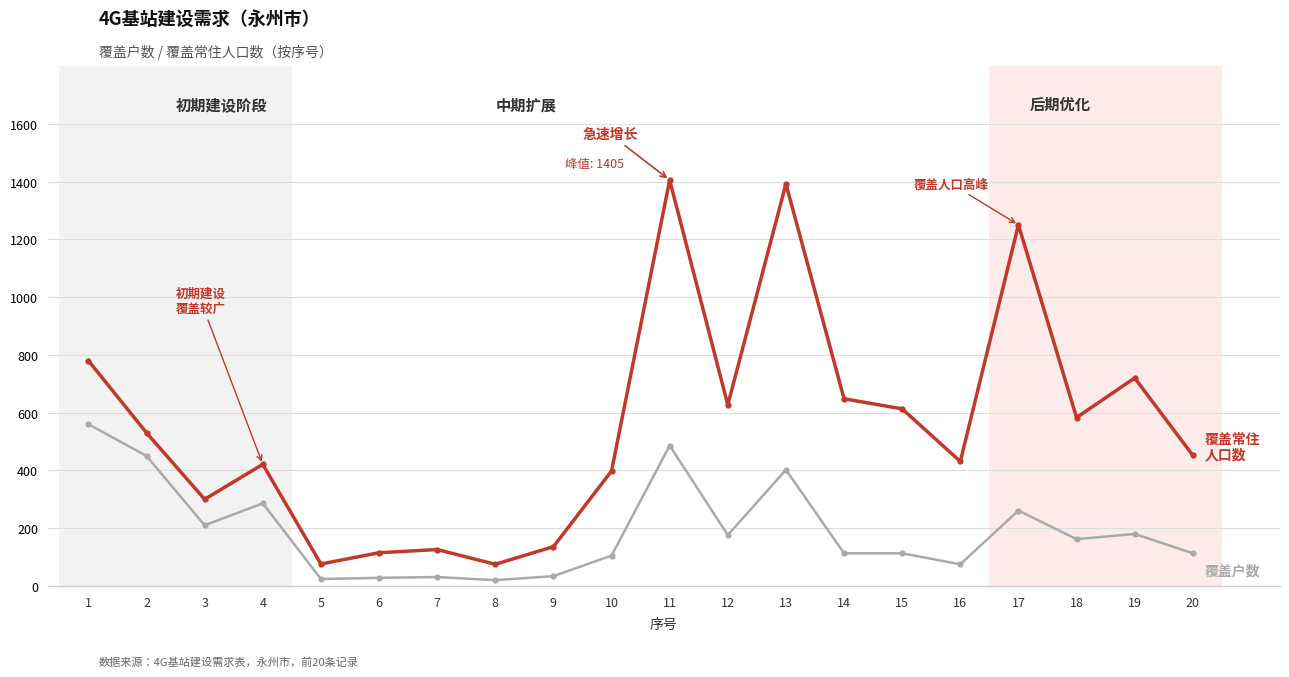

What is the maximum value shown in the chart?

1405